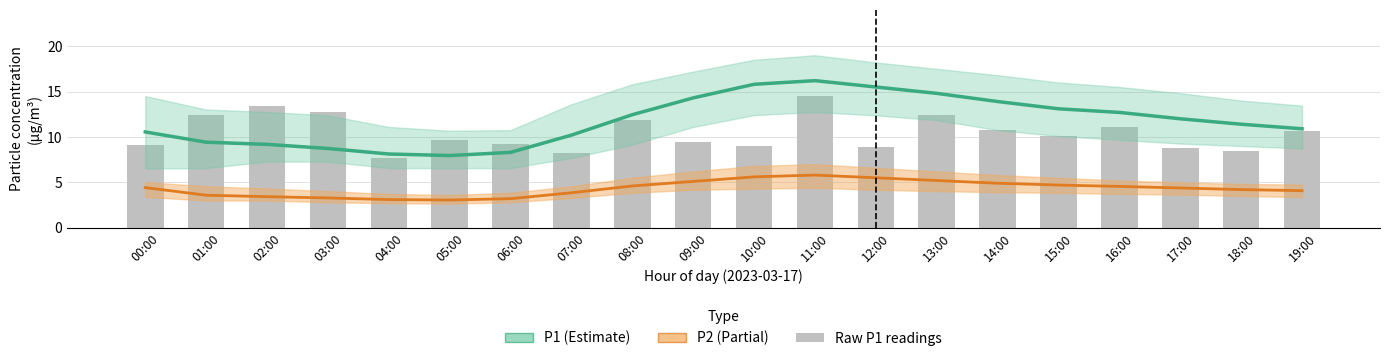

How many data points in Raw P1 readings are less than 10?

10